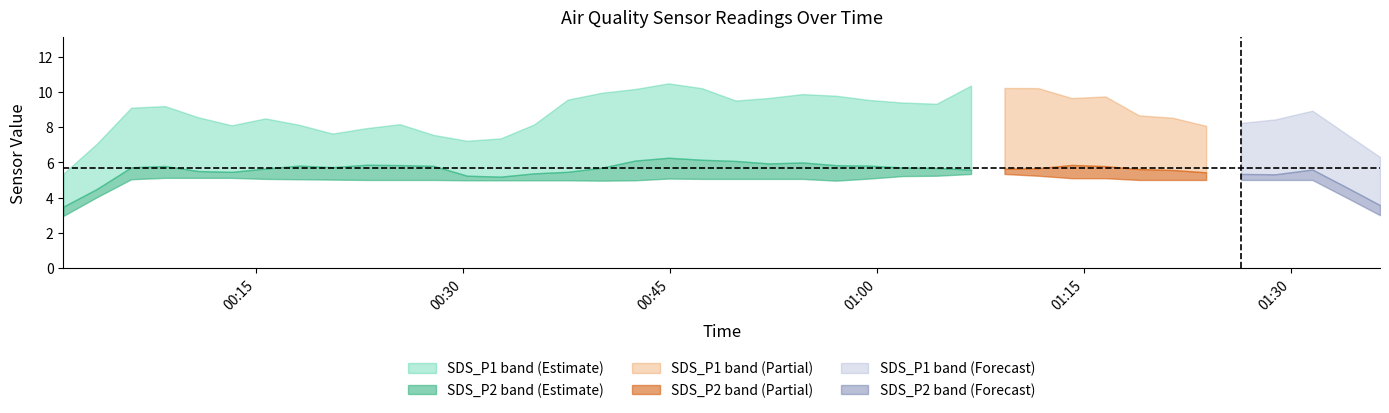

The SDS_P1 series shows 7.4 at 11. True or false?

True